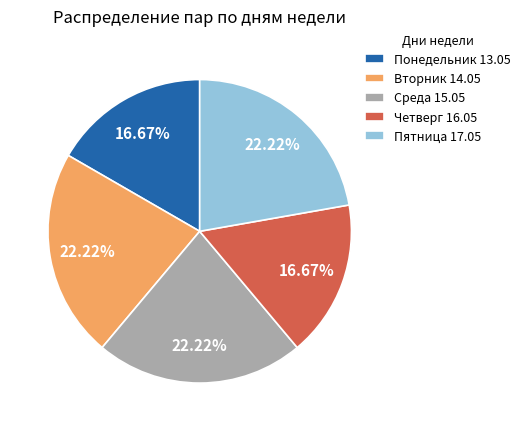

True or false: Понедельник 13.05 accounts for 10% of the total.

False